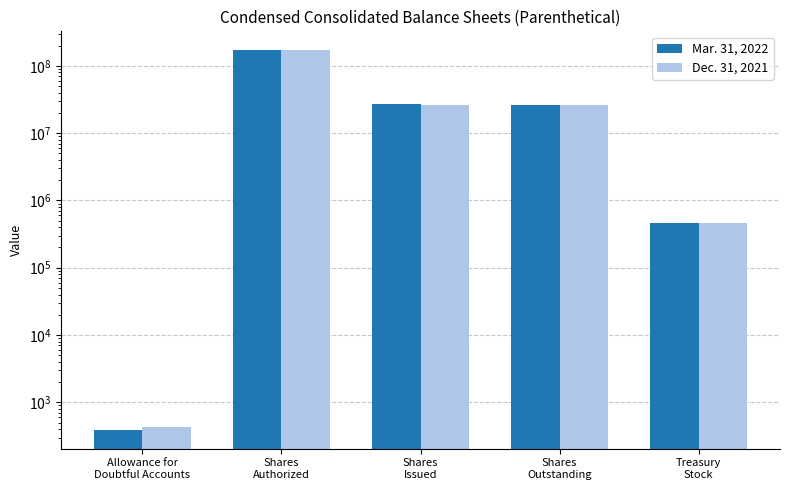

At Shares
Authorized, list the series in order from largest to smallest.

Mar. 31, 2022, Dec. 31, 2021